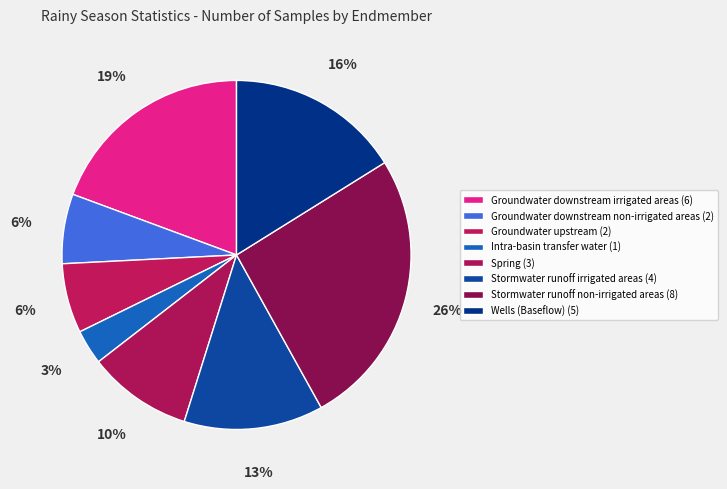

To the nearest percent, what portion does Groundwater upstream represent?

6%